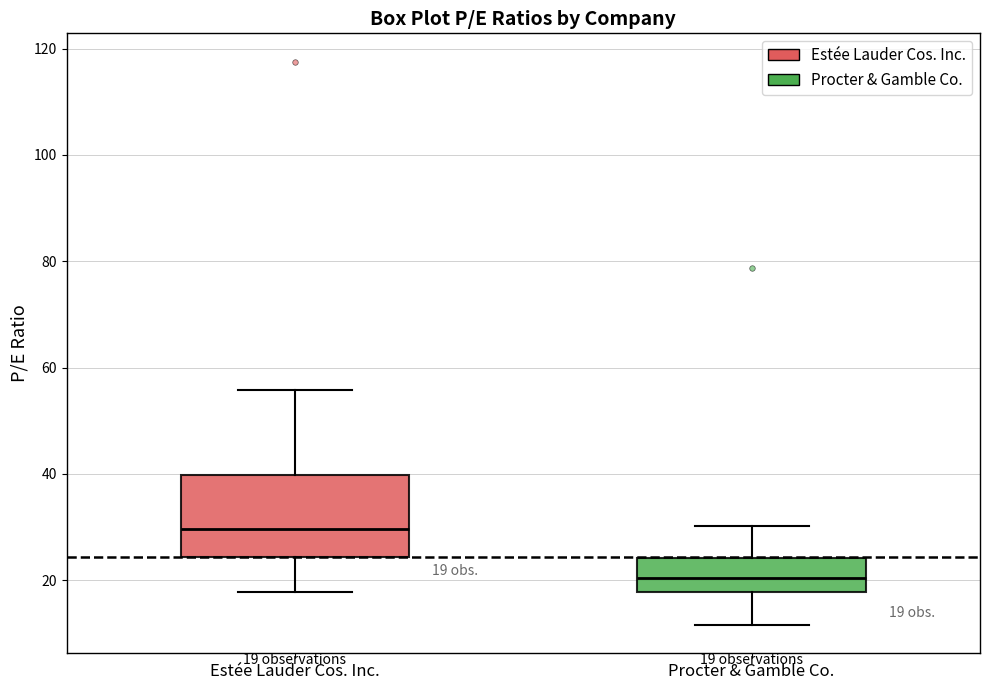

Which box is the tallest, from its lower edge to its upper edge?

Estée Lauder Cos. Inc.